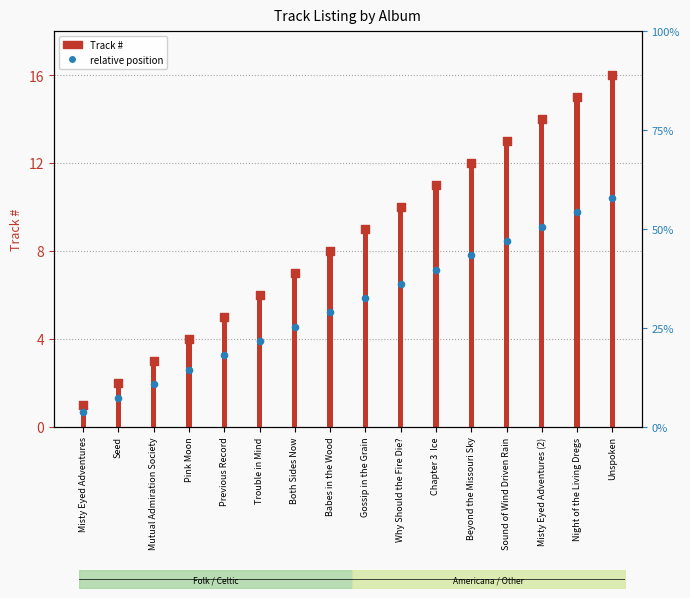

Is the value of relative position at Misty Eyed Adventures greater than the value of Track # at Trouble in Mind?

No